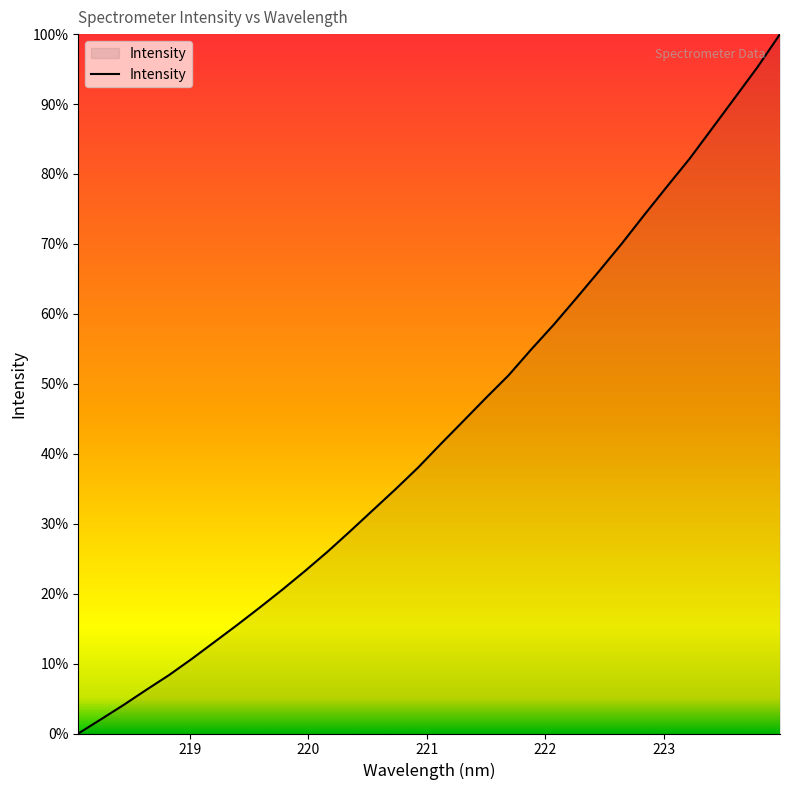

Is this an area chart (filled region under the line)?

Yes